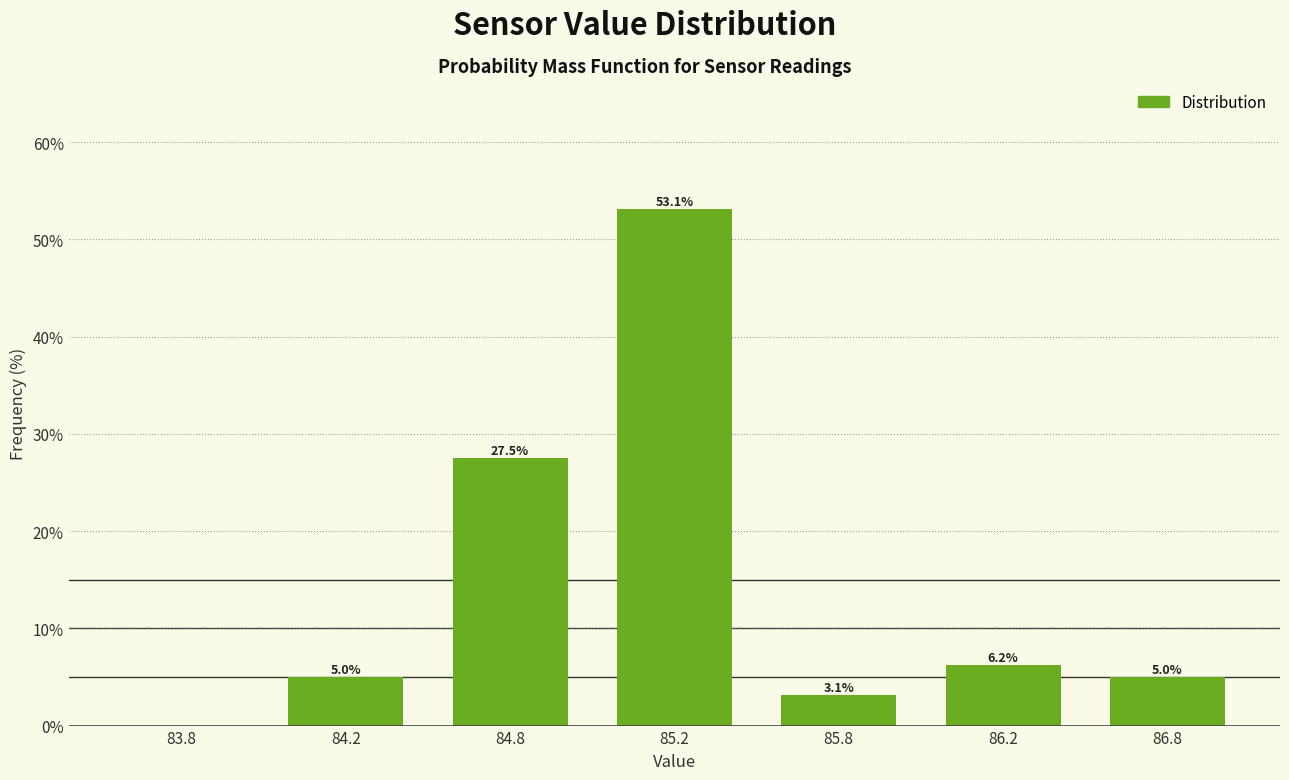

What is the greatest value displayed?

53.1